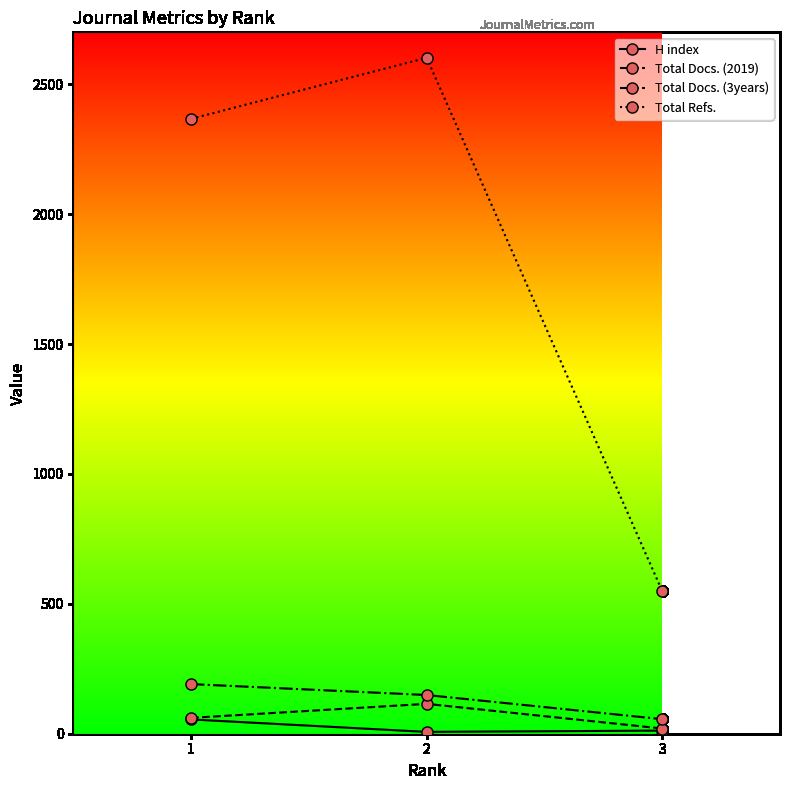

What are all the series names shown in the legend?

H index, Total Docs. (2019), Total Docs. (3years), Total Refs.